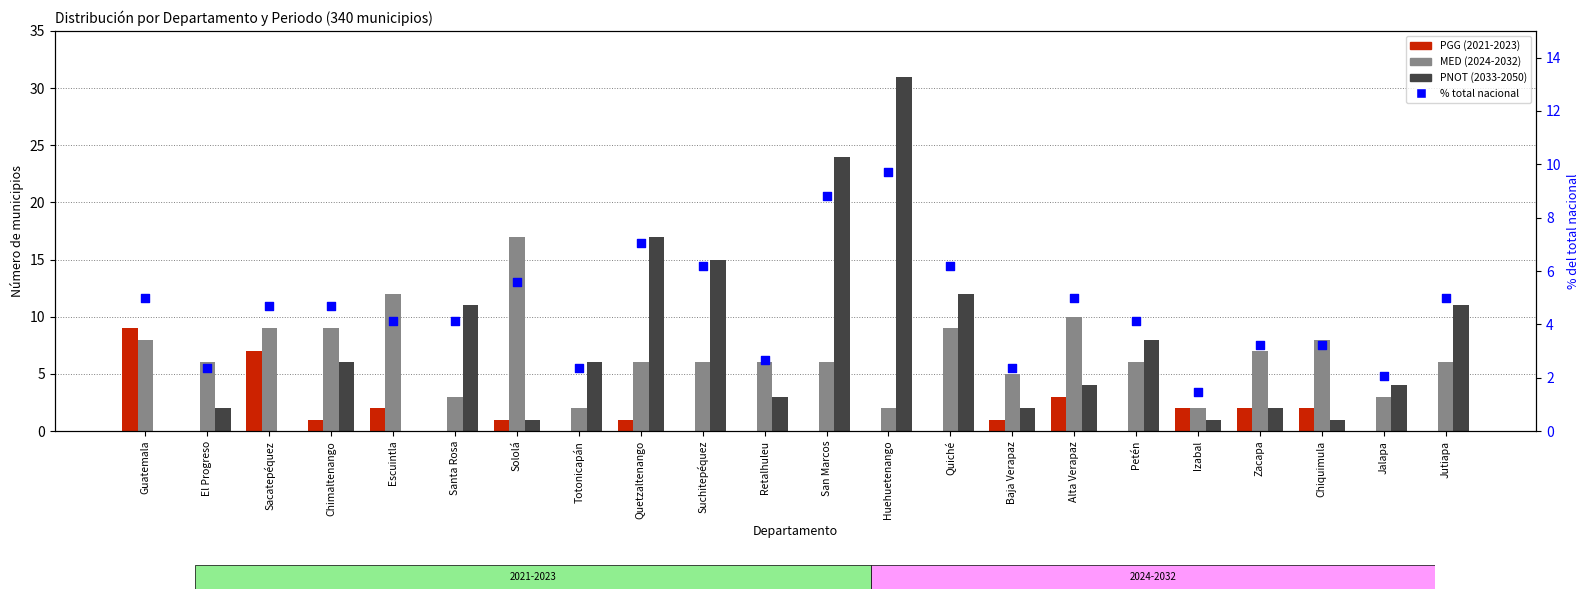

What is the total value across all series at Zacapa?

14.2